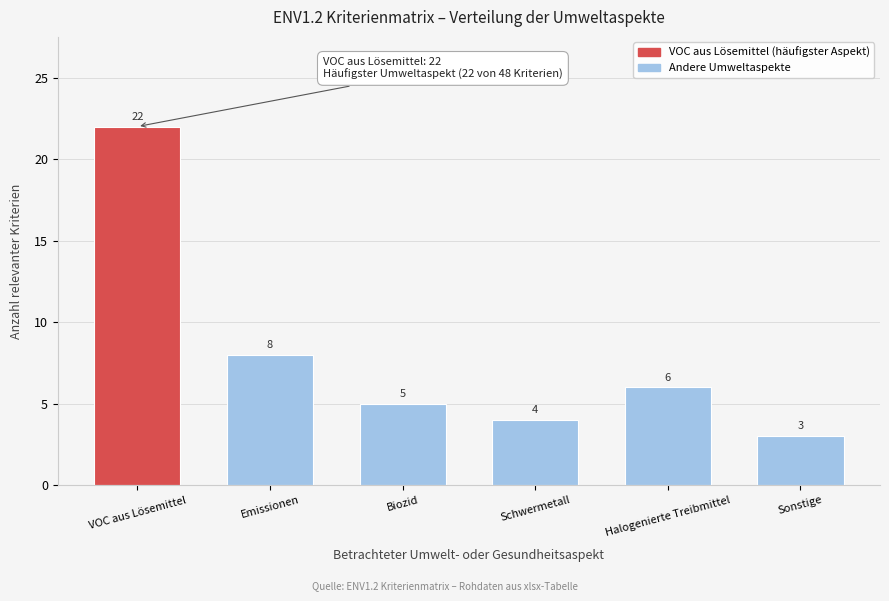

Reading left to right, what are all the values shown in this chart?

22	8	5	4	6	3